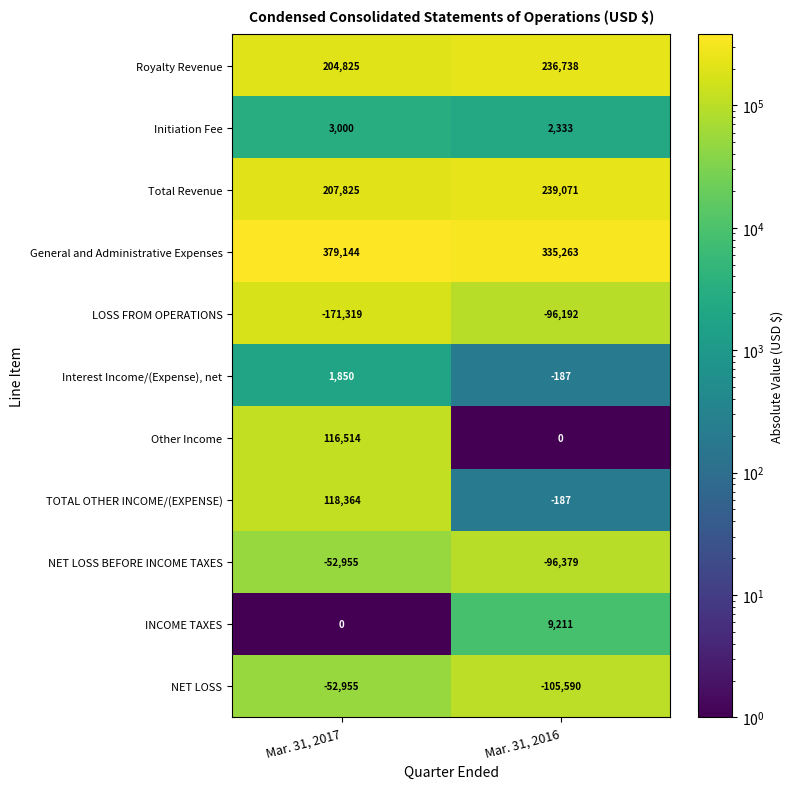

At which category is the sum across all series the highest?

Mar. 31, 2017